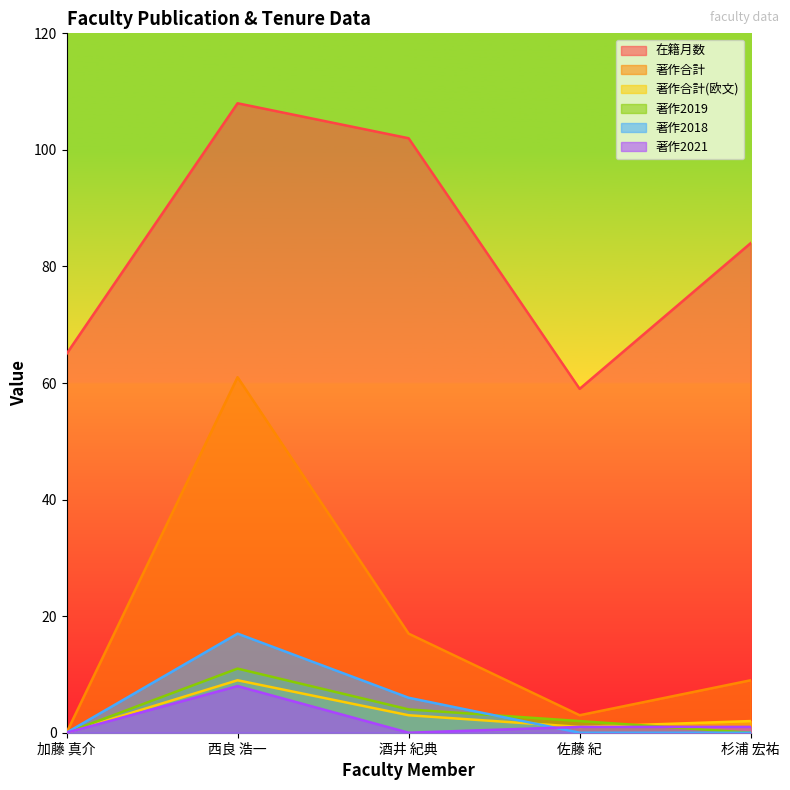

Reading left to right, extract all data points from this chart.

在籍月数: 65	108	102	59	84
著作合計: 0	61	17	3	9
著作合計(欧文): 0	9	3	1	2
著作2019: 0	11	4	2	0
著作2018: 0	17	6	0	0
著作2021: 0	8	0	1	1